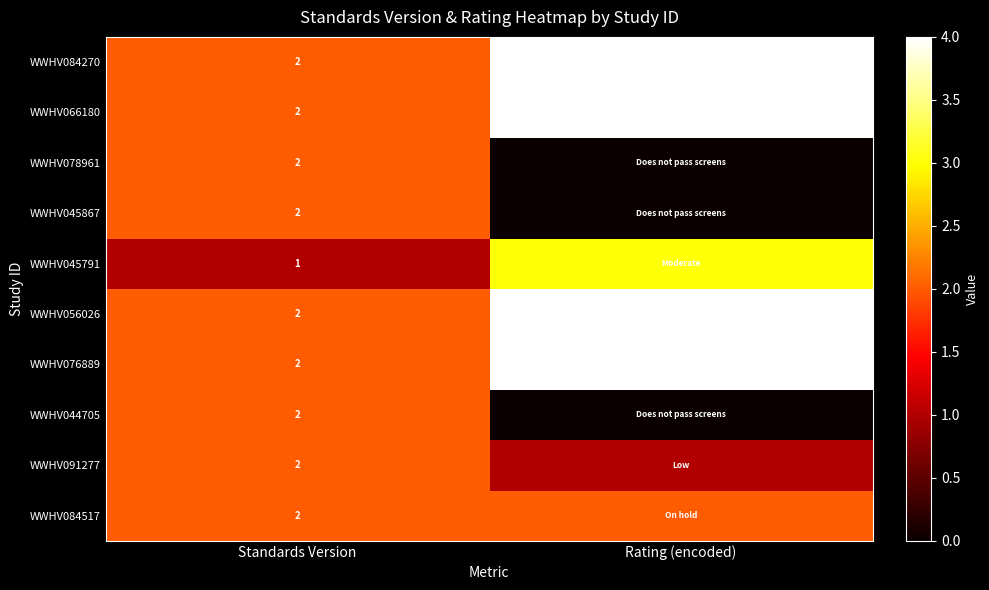

True or false: WWHV091277 has a value of 1 at Standards Version.

False